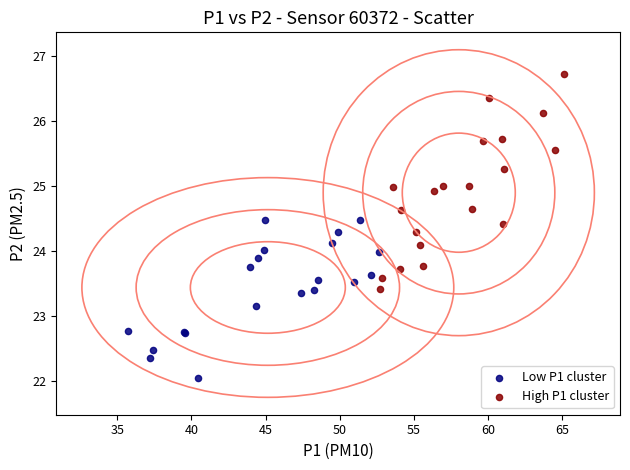

Which series reaches the minimum Y coordinate?

Low P1 cluster